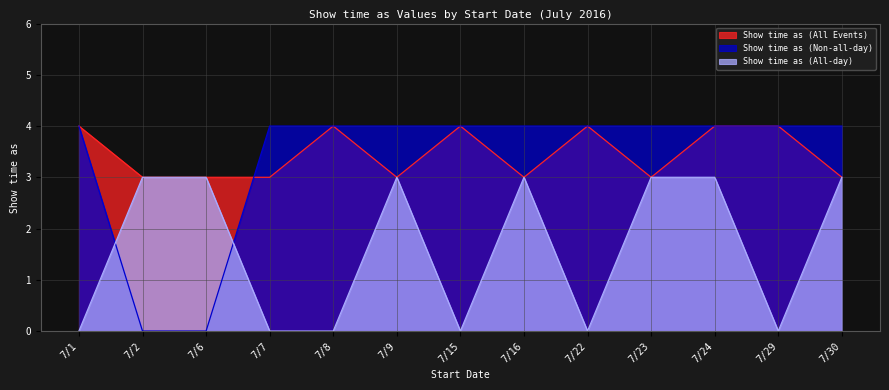

Between 7/7 and 7/8, which series saw the biggest shift?

Show time as (All Events)